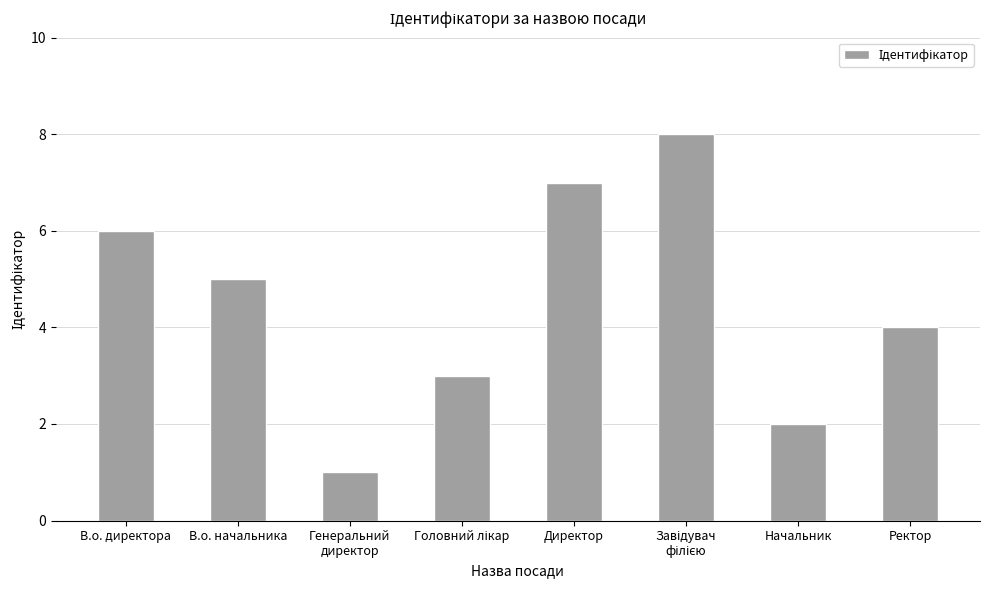

What value does the data have at Генеральний
директор?

1